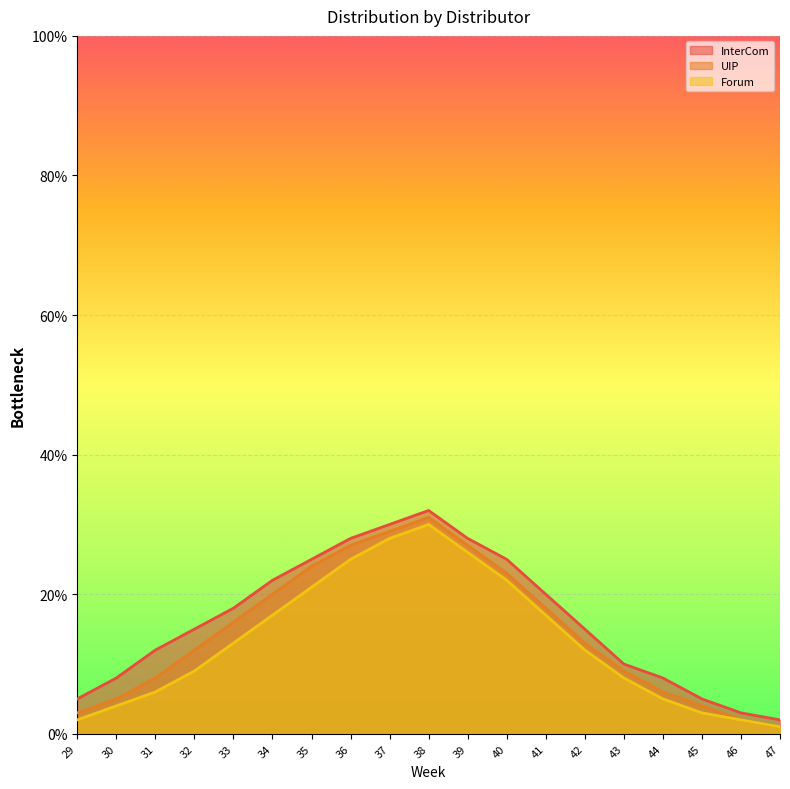

Rank the series by their average value, from lowest to highest.

Forum, UIP, InterCom